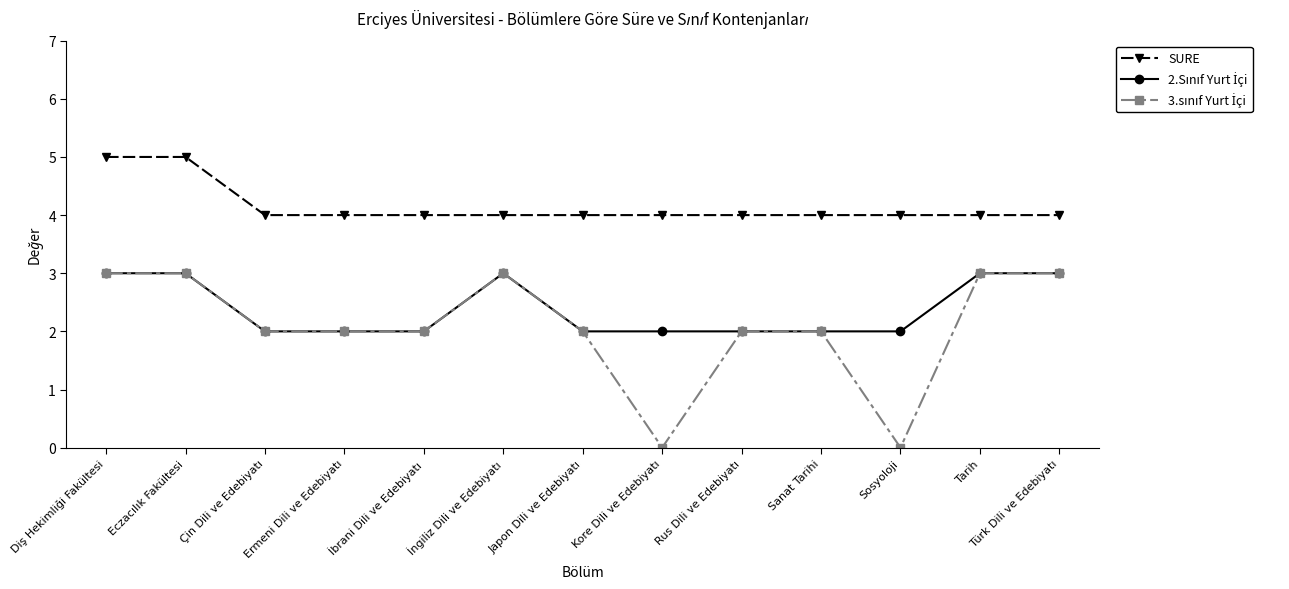

Which series has the largest total across all categories?

SURE